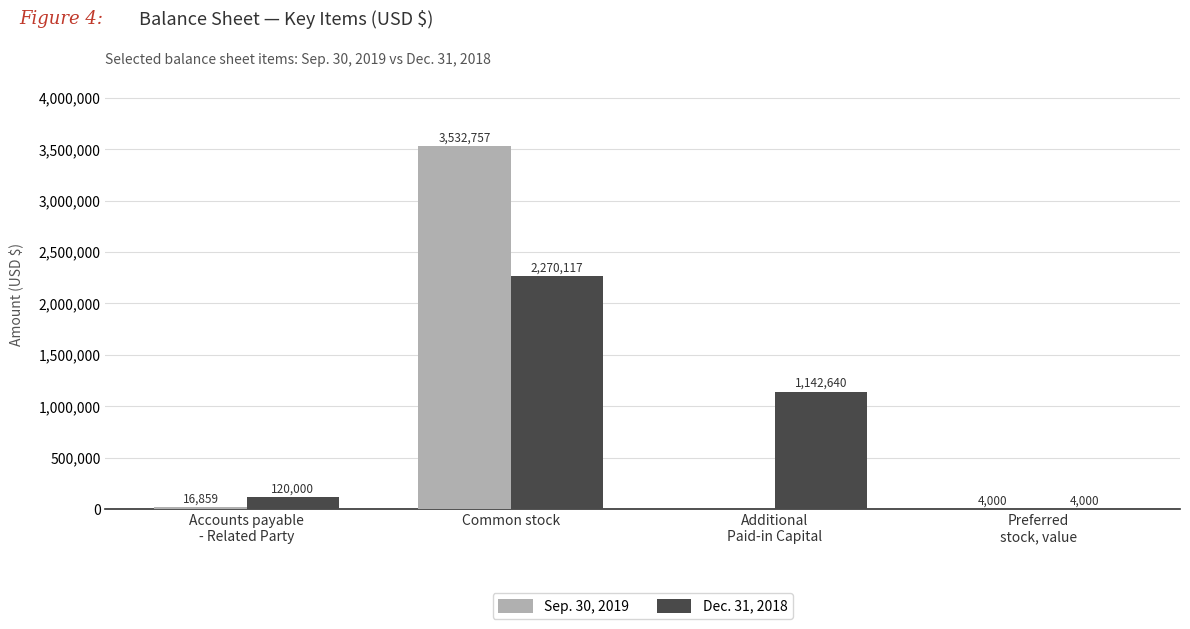

What is the highest value of the Sep. 30, 2019 series?

3532757